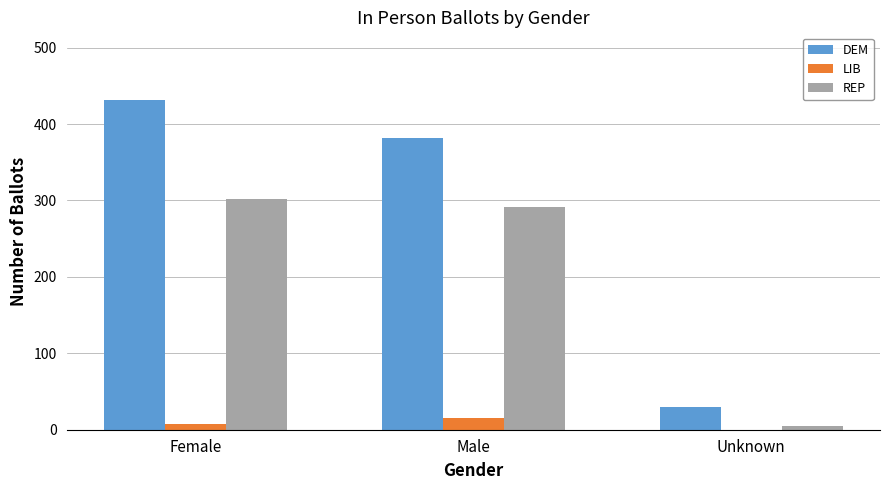

Is it true that LIB equals 7 at Female?

True